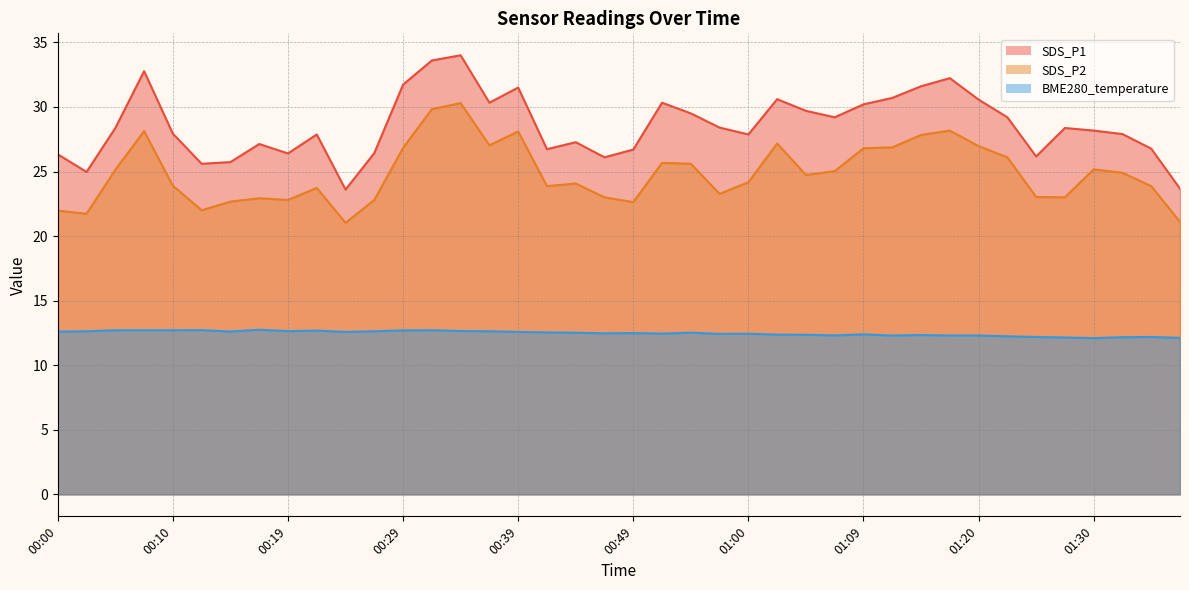

At which category does the chart reach its peak across all series?

00:34